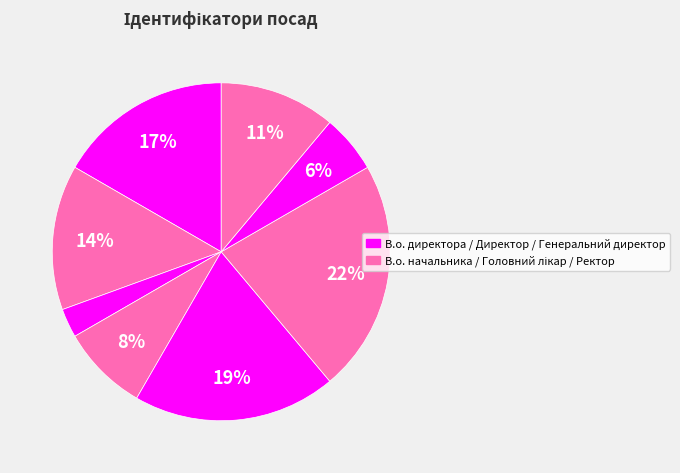

How many segments does this pie chart have?

8